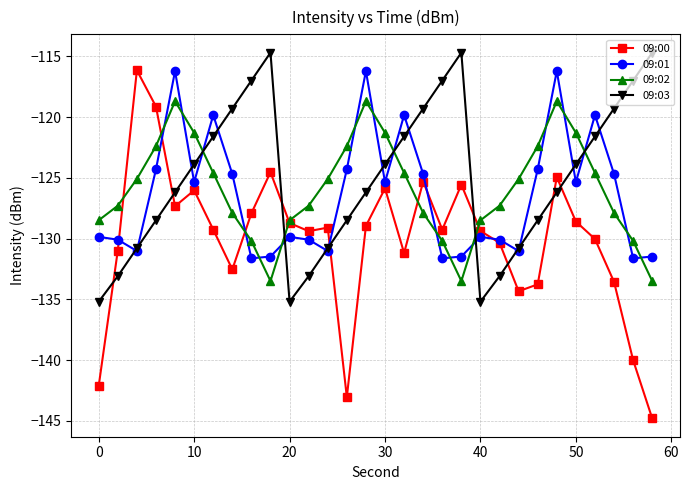

After their last crossing, which series has the higher values: 09:02 or 09:03?

09:03